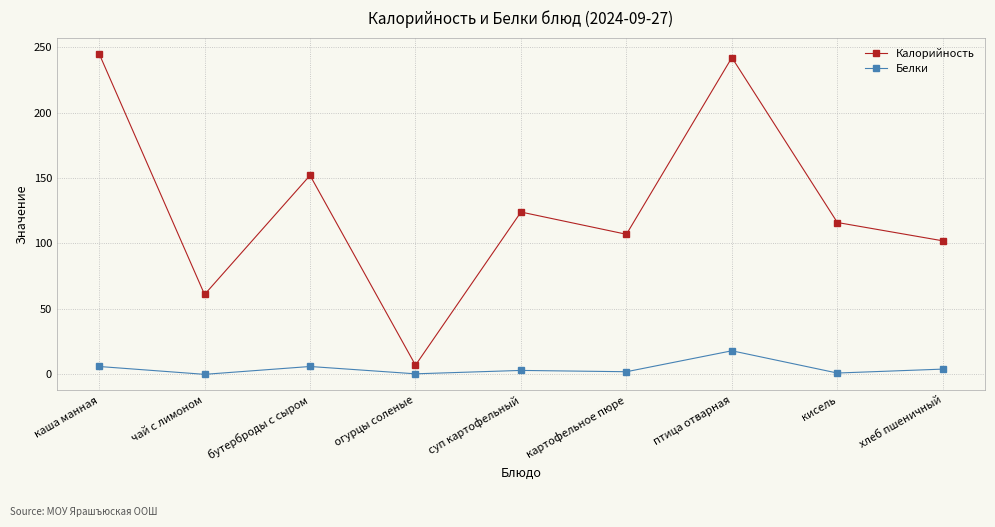

What is the difference between the second highest and second lowest values in the Белки series?

5.6